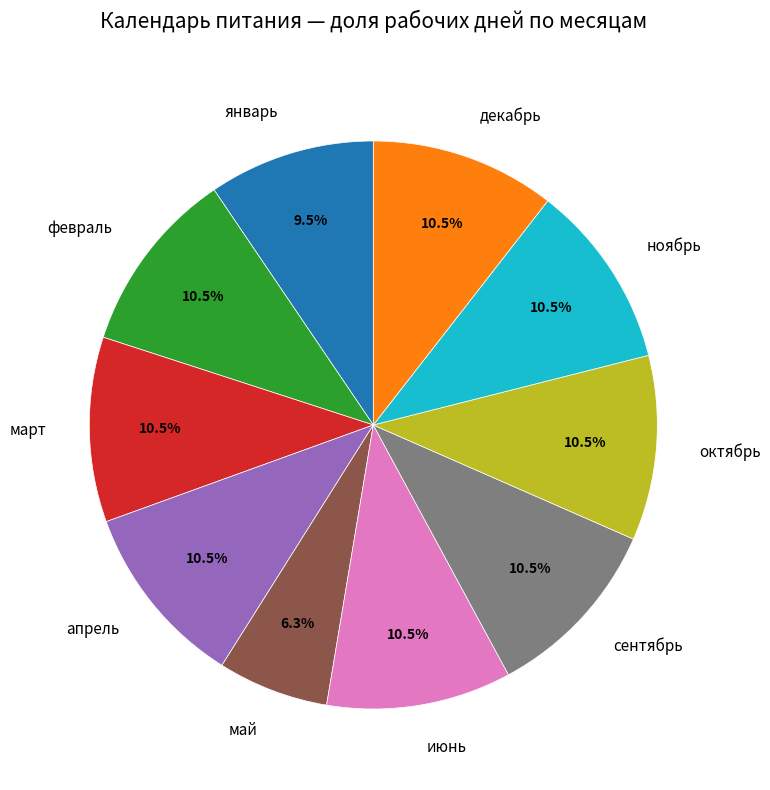

Is октябрь the majority of the pie?

No